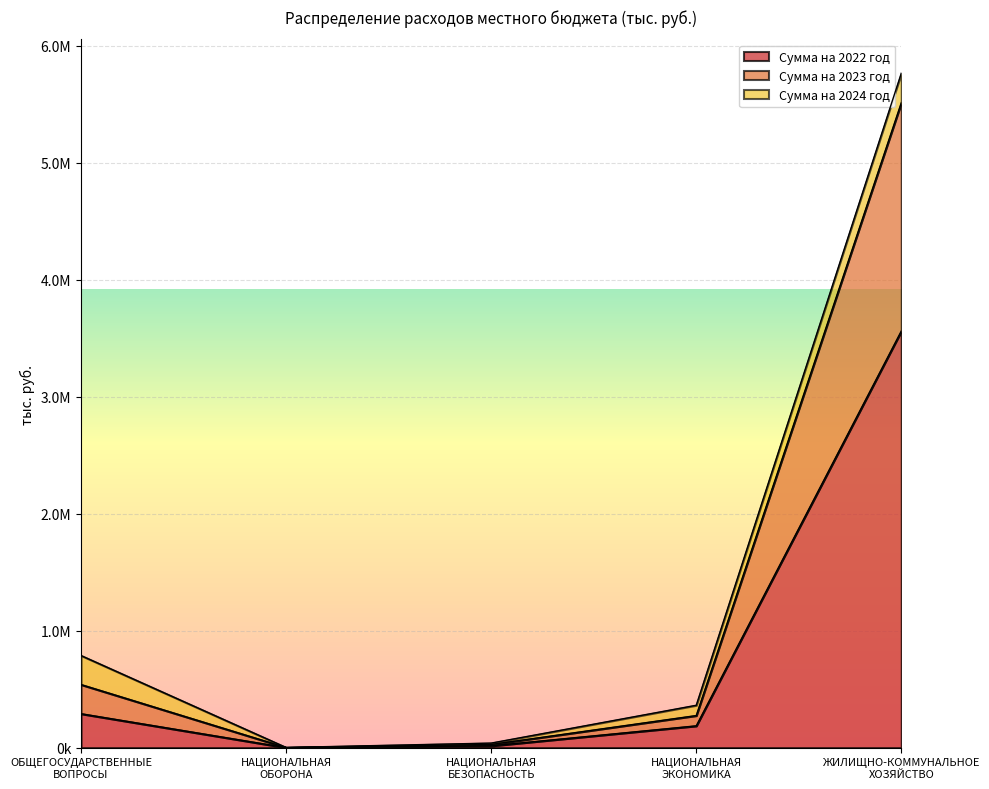

At which label is Сумма на 2023 год closest to 2883628?

ОБЩЕГОСУДАРСТВЕННЫЕ
ВОПРОСЫ